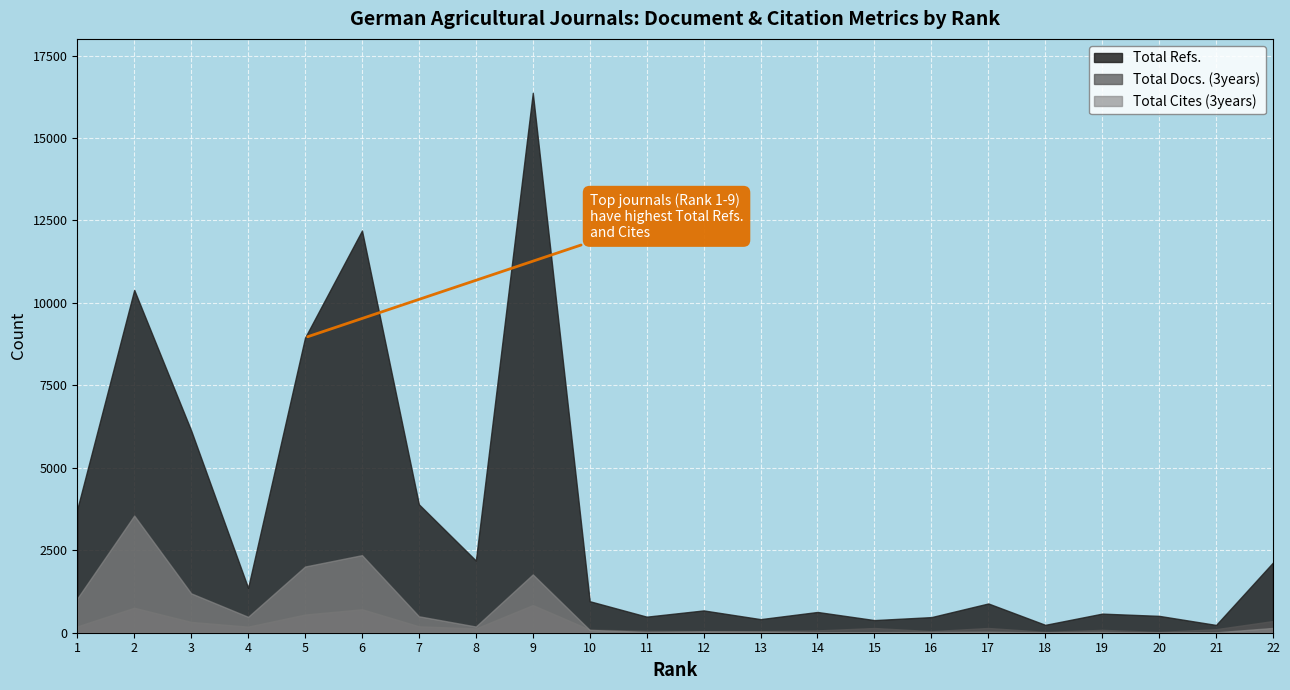

Between 12 and 21, which series saw the biggest shift?

Total Refs.